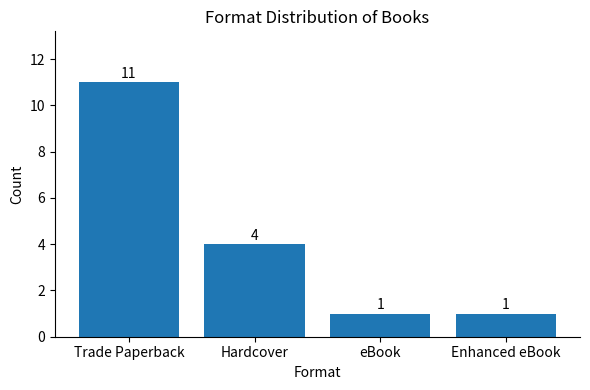

How many data points are less than 4?

2